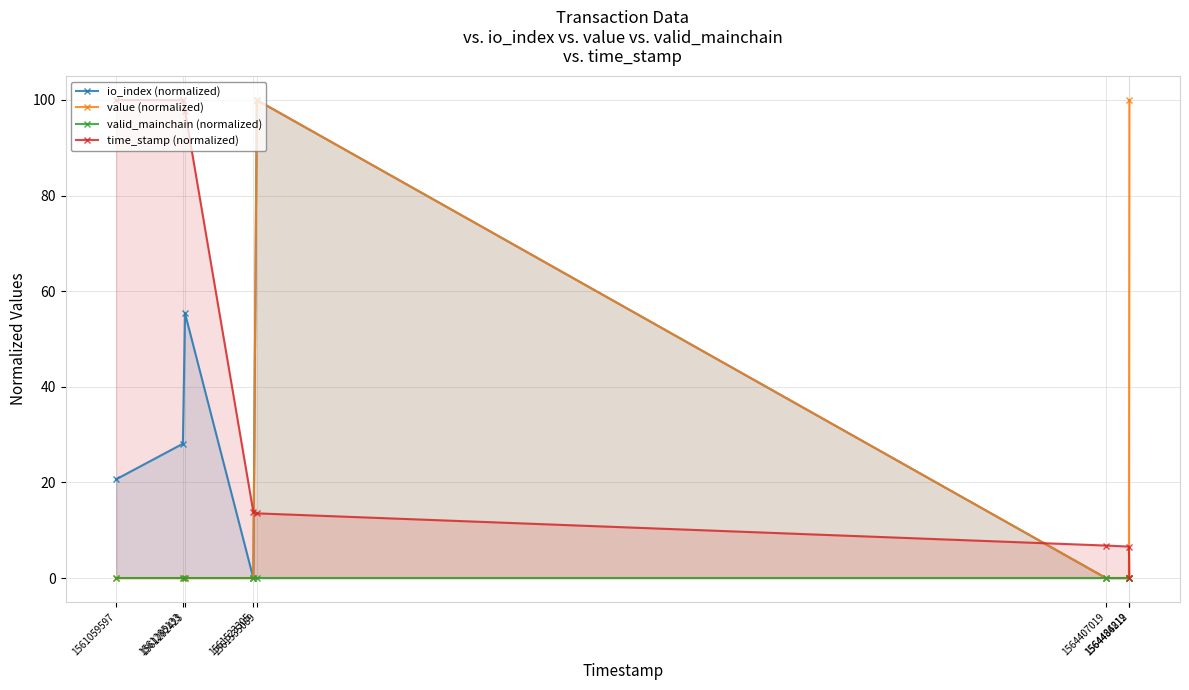

What is the maximum value shown in the chart?

100.0